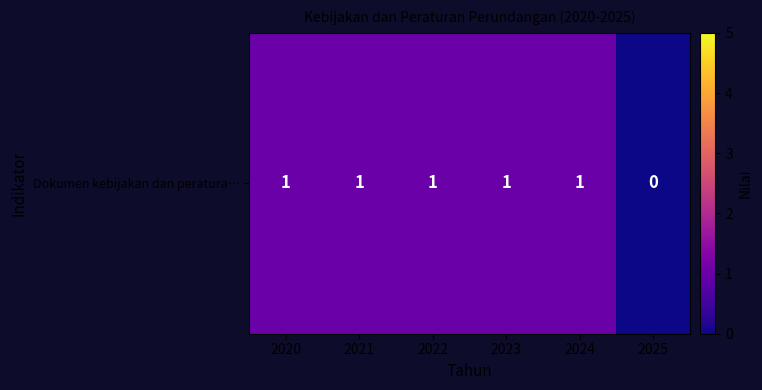

Rank the categories by value from lowest to highest.

2025, 2020, 2021, 2022, 2023, 2024